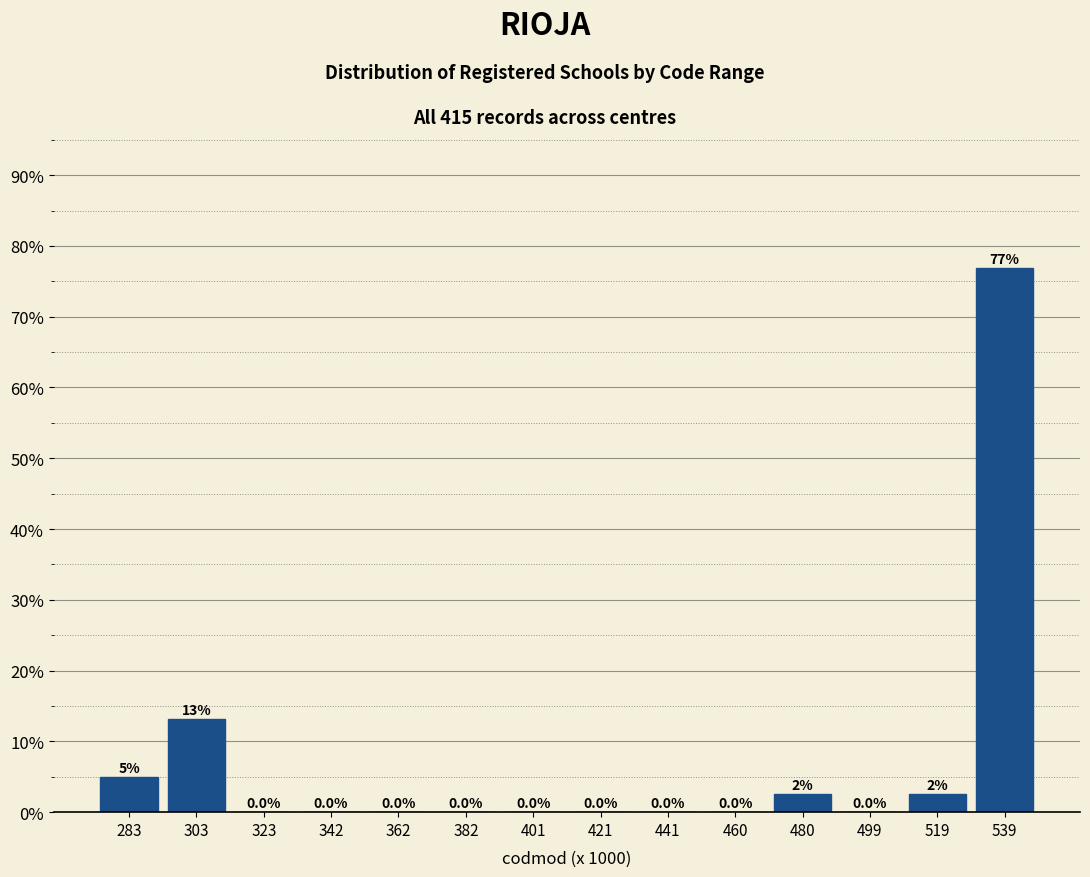

Reading right to left, what are all the values shown in this chart?

539=76.9	519=2.5	499=0.0	480=2.5	460=0.0	441=0.0	421=0.0	401=0.0	382=0.0	362=0.0	342=0.0	323=0.0	303=13.1	283=5.0